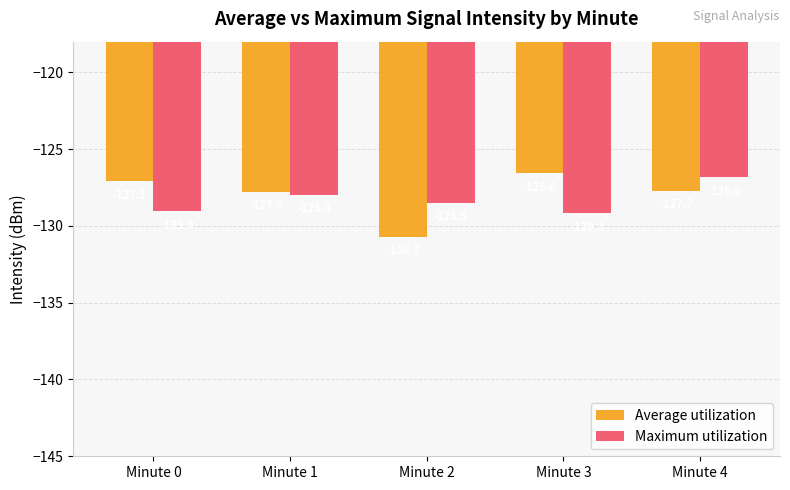

What is the average value of the Average utilization series?

-128.0